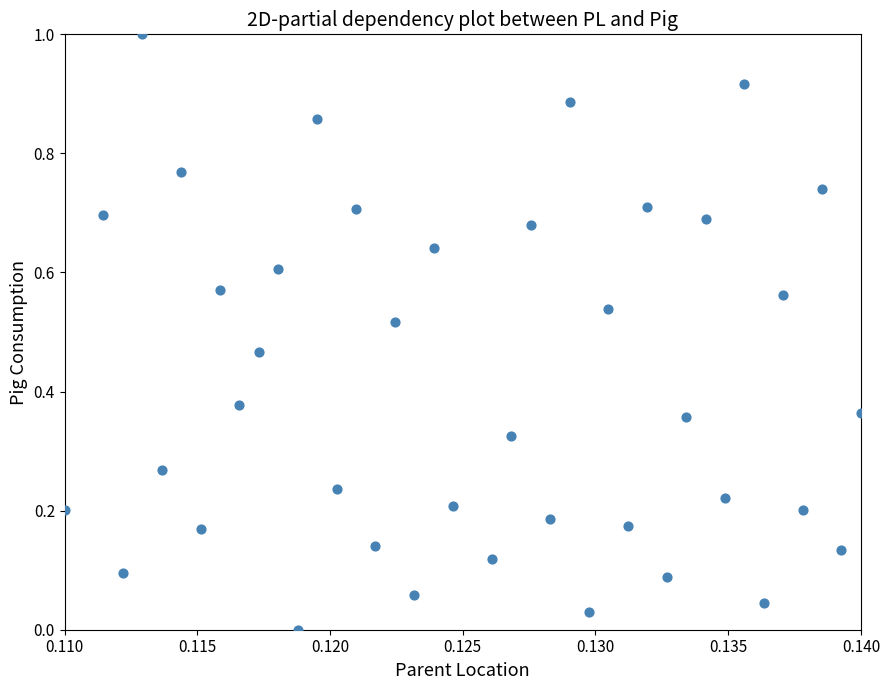

What is the range of Y values (max minus min)?

1.0